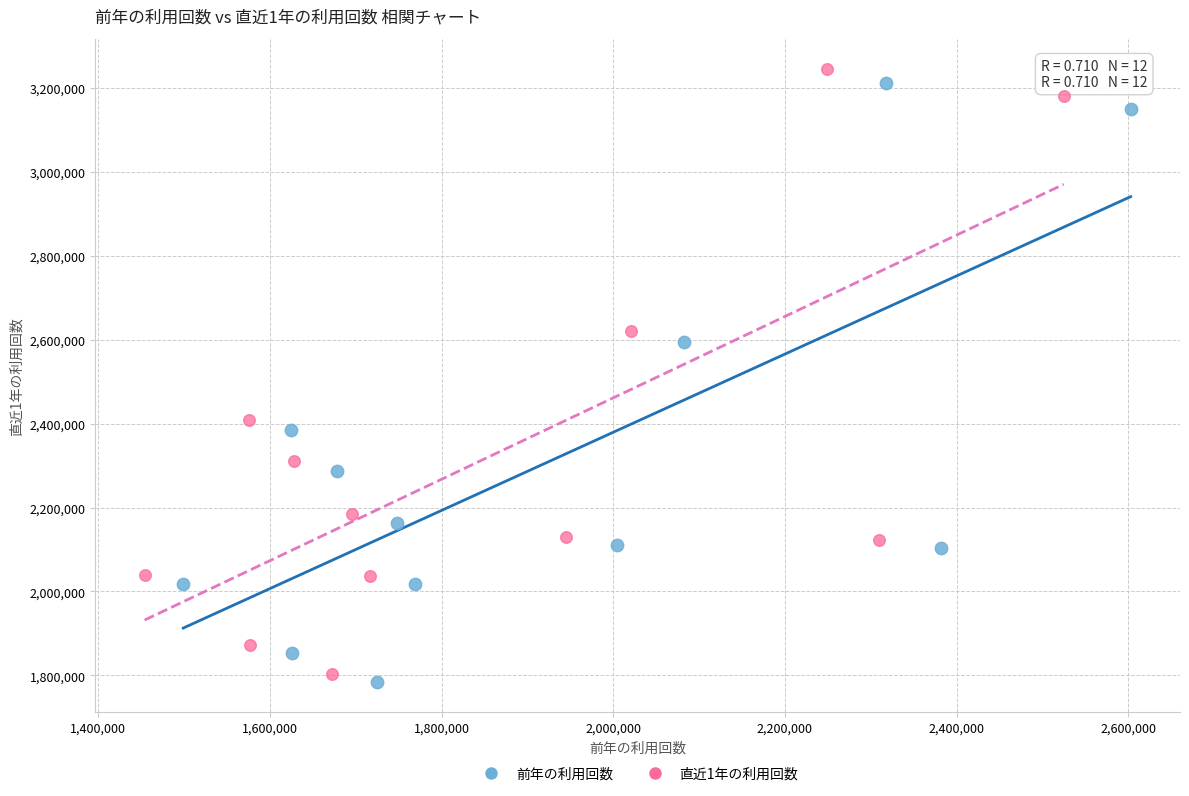

Which series has the widest spread of Y values?

直近1年の利用回数